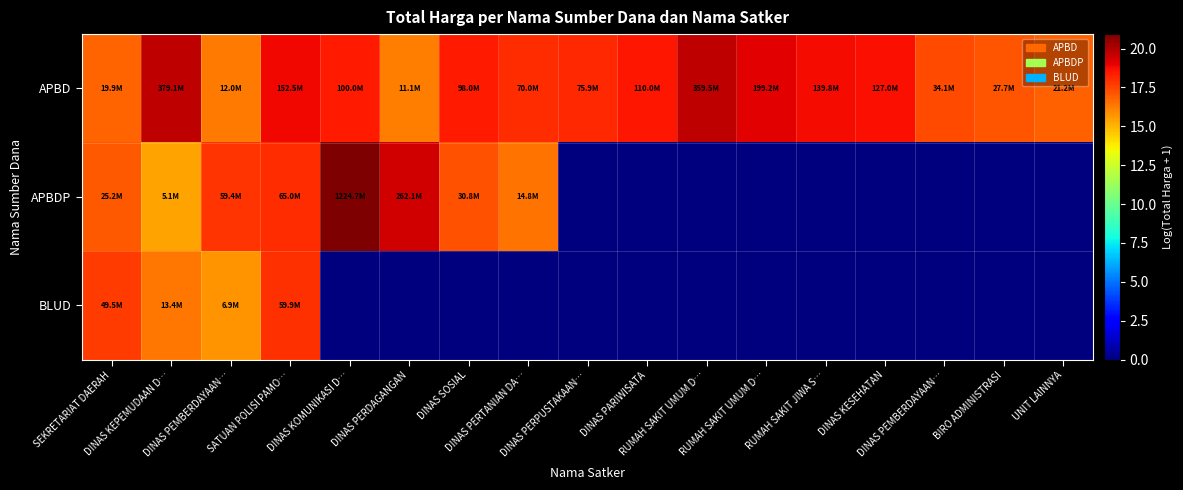

List the series in order of their peak value, lowest first.

BLUD, APBD, APBDP